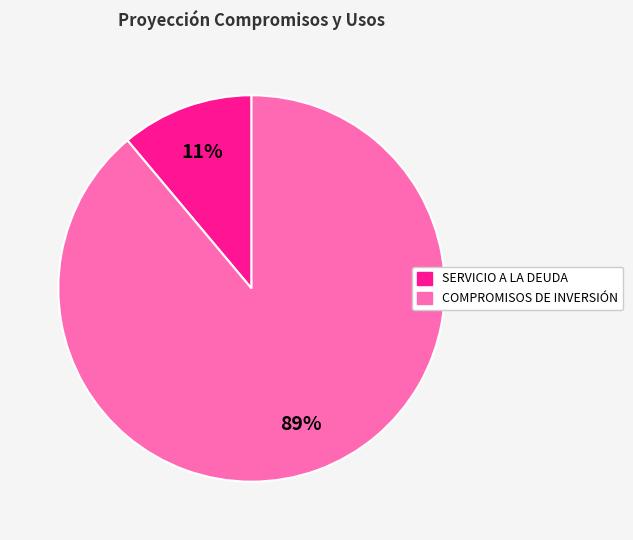

To the nearest percent, what is the average slice percentage?

50%